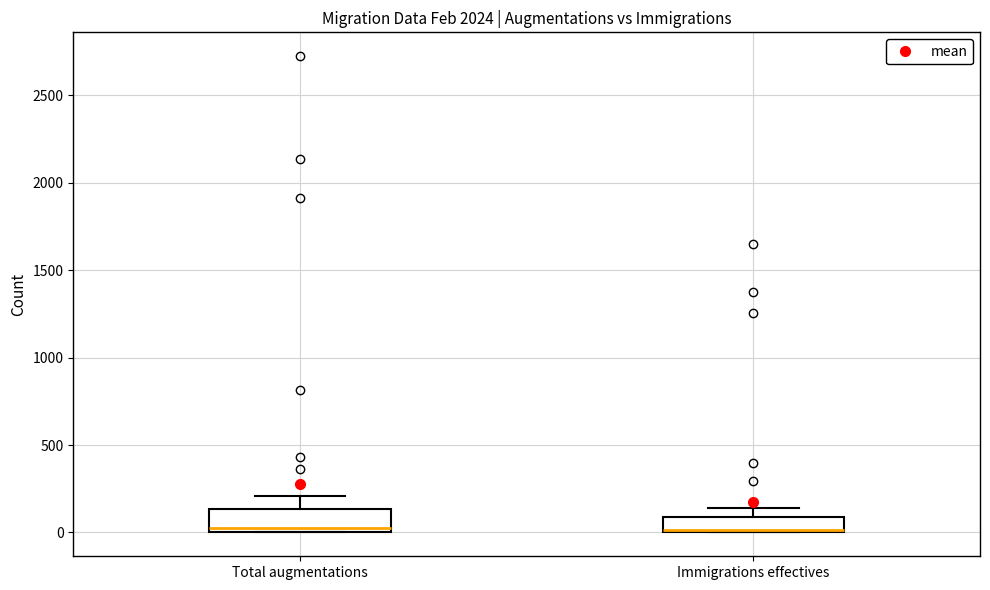

Where is the lower edge of the box for Immigrations effectives on the y-axis? The values are not printed on the chart, so give them approximately, as read against the axis.

0